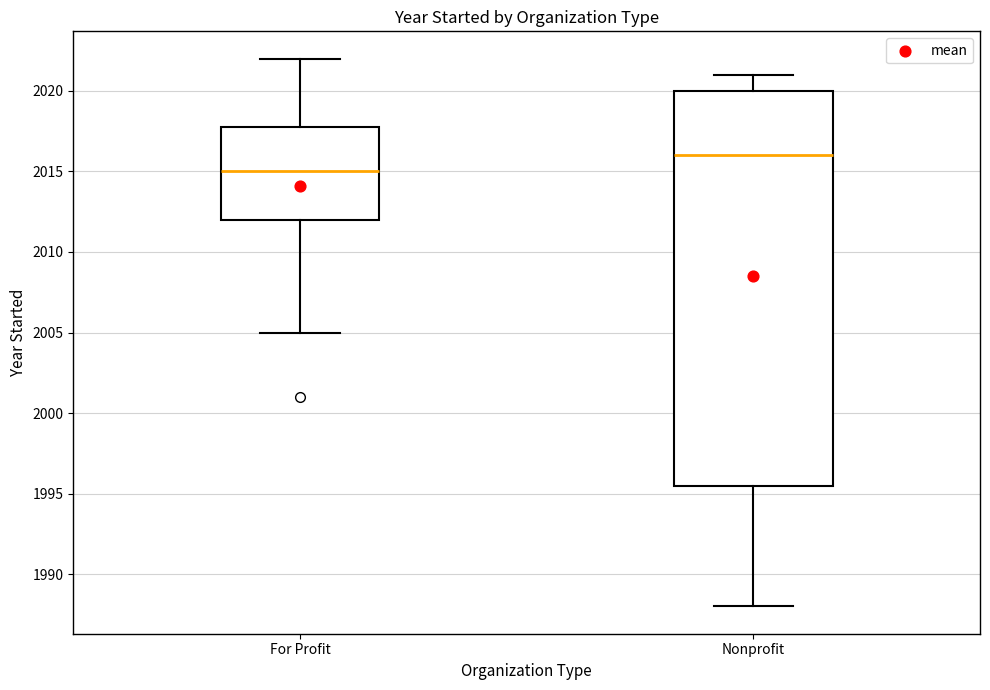

Which box's median line is the highest?

Nonprofit